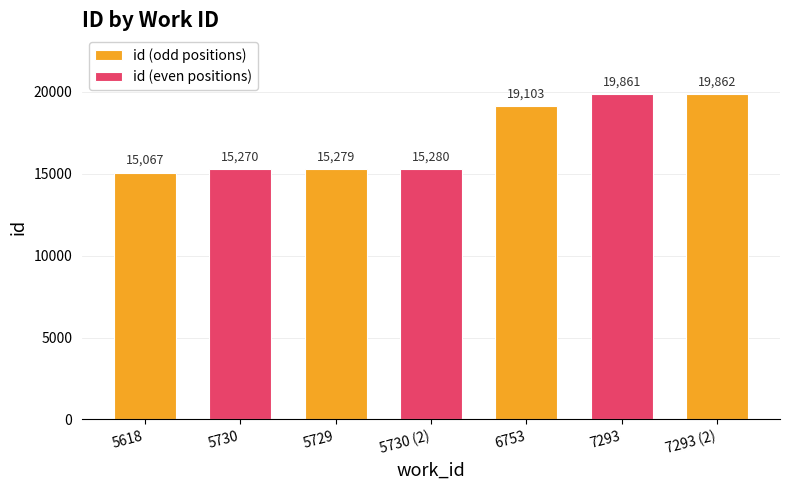

Where is the data nearest to the value 17464?

6753